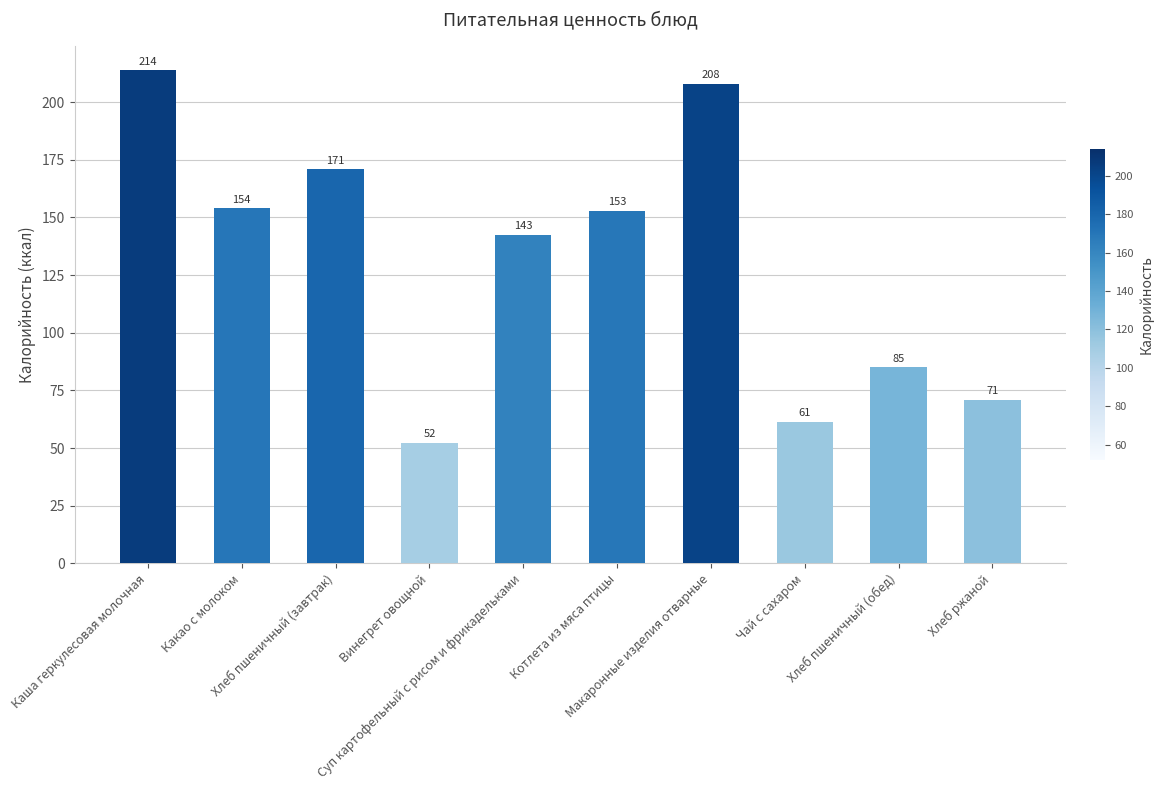

Between Чай с сахаром and Каша геркулесовая молочная, which is larger?

Каша геркулесовая молочная